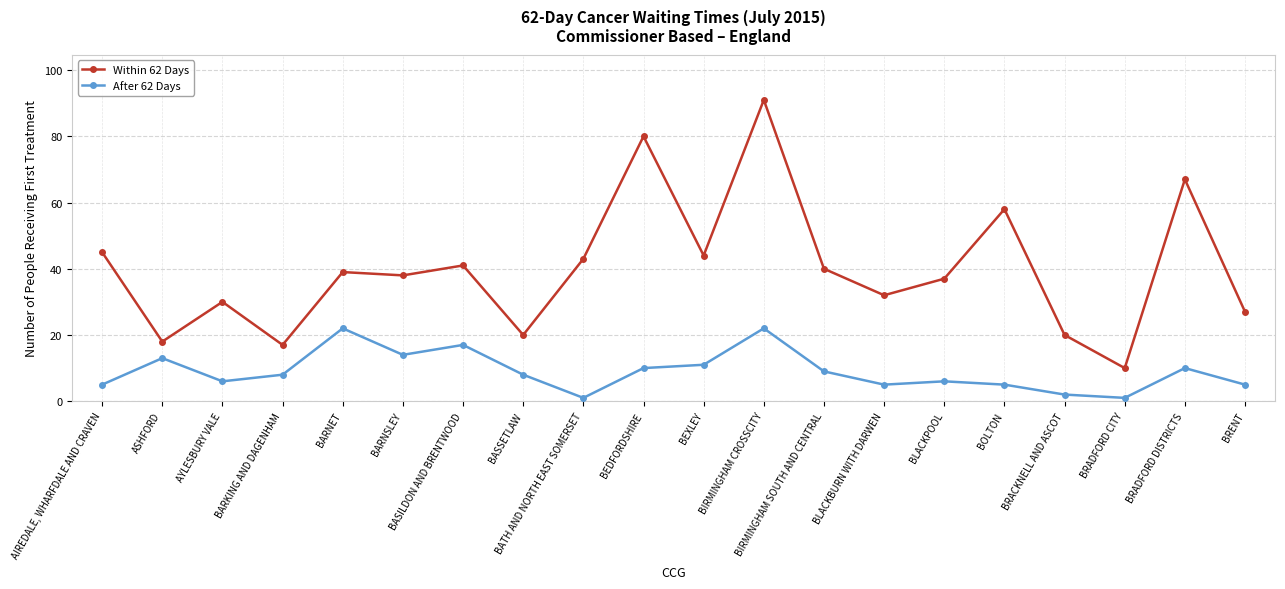

What is the total value across all series at BARNSLEY?

52